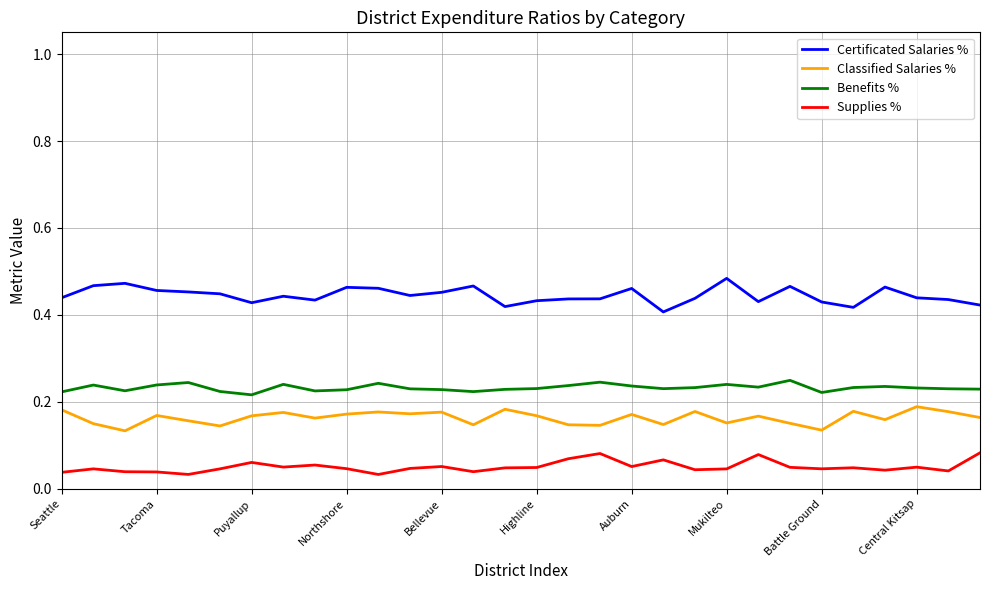

At how many categories does at least one series exceed 0?

30